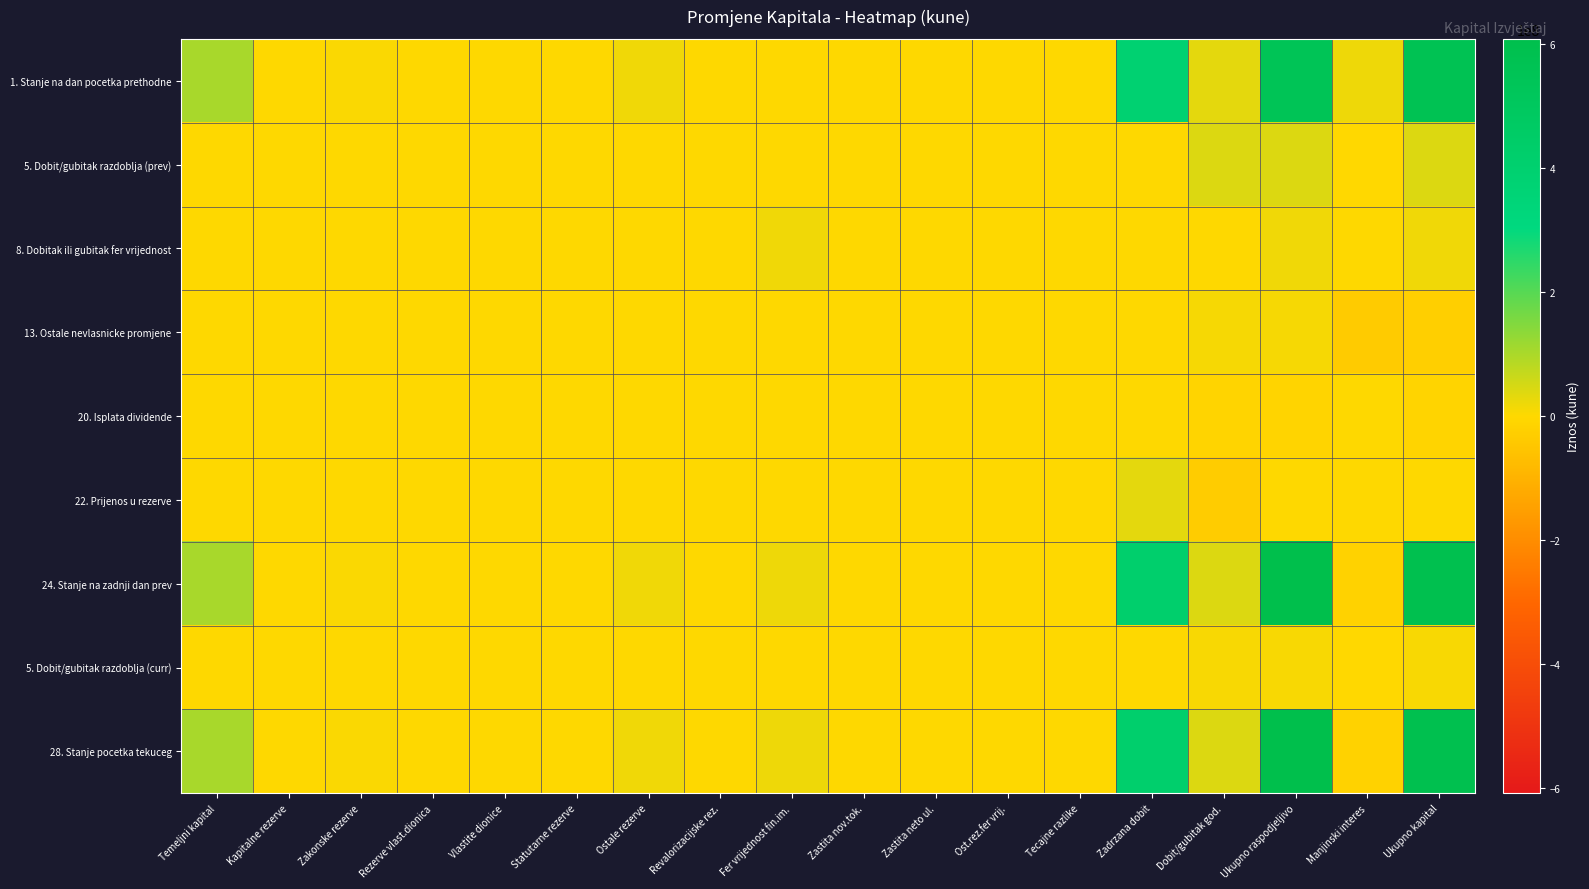

Reading right to left, list all the values displayed in this chart.

1. Stanje na dan pocetka prethodne: Ukupno kapital=566098110	Manjinski interes=19357403	Ukupno raspodjeljivo=546740707	Dobit/gubitak god.=32874352	Zadrzana dobit=386539446	Tecajne razlike=0	Ost.rez.fer vrij.=0	Zastita neto ul.=0	Zastita nov.tok.=0	Fer vrijednost fin.im.=832536	Revalorizacijske rez.=0	Ostale rezerve=18449373	Statutarne rezerve=0	Vlastite dionice=0	Rezerve vlast.dionica=0	Zakonske rezerve=5145000	Kapitalne rezerve=0	Temeljni kapital=102900000
5. Dobit/gubitak razdoblja (prev): Ukupno kapital=40777123	Manjinski interes=-976423	Ukupno raspodjeljivo=41753546	Dobit/gubitak god.=41753546	Zadrzana dobit=0	Tecajne razlike=0	Ost.rez.fer vrij.=0	Zastita neto ul.=0	Zastita nov.tok.=0	Fer vrijednost fin.im.=0	Revalorizacijske rez.=0	Ostale rezerve=0	Statutarne rezerve=0	Vlastite dionice=0	Rezerve vlast.dionica=0	Zakonske rezerve=0	Kapitalne rezerve=0	Temeljni kapital=0
8. Dobitak ili gubitak fer vrijednost: Ukupno kapital=18837235	Manjinski interes=0	Ukupno raspodjeljivo=18837235	Dobit/gubitak god.=0	Zadrzana dobit=0	Tecajne razlike=0	Ost.rez.fer vrij.=0	Zastita neto ul.=0	Zastita nov.tok.=0	Fer vrijednost fin.im.=18837235	Revalorizacijske rez.=0	Ostale rezerve=0	Statutarne rezerve=0	Vlastite dionice=0	Rezerve vlast.dionica=0	Zakonske rezerve=0	Kapitalne rezerve=0	Temeljni kapital=0
13. Ostale nevlasnicke promjene: Ukupno kapital=-23781151	Manjinski interes=-35156871	Ukupno raspodjeljivo=11375720	Dobit/gubitak god.=11254890	Zadrzana dobit=0	Tecajne razlike=0	Ost.rez.fer vrij.=0	Zastita neto ul.=0	Zastita nov.tok.=0	Fer vrijednost fin.im.=120830	Revalorizacijske rez.=0	Ostale rezerve=0	Statutarne rezerve=0	Vlastite dionice=0	Rezerve vlast.dionica=0	Zakonske rezerve=0	Kapitalne rezerve=0	Temeljni kapital=0
20. Isplata dividende: Ukupno kapital=-10500000	Manjinski interes=0	Ukupno raspodjeljivo=-10500000	Dobit/gubitak god.=-10500000	Zadrzana dobit=0	Tecajne razlike=0	Ost.rez.fer vrij.=0	Zastita neto ul.=0	Zastita nov.tok.=0	Fer vrijednost fin.im.=0	Revalorizacijske rez.=0	Ostale rezerve=0	Statutarne rezerve=0	Vlastite dionice=0	Rezerve vlast.dionica=0	Zakonske rezerve=0	Kapitalne rezerve=0	Temeljni kapital=0
22. Prijenos u rezerve: Ukupno kapital=0	Manjinski interes=0	Ukupno raspodjeljivo=0	Dobit/gubitak god.=-32874352	Zadrzana dobit=32874352	Tecajne razlike=0	Ost.rez.fer vrij.=0	Zastita neto ul.=0	Zastita nov.tok.=0	Fer vrijednost fin.im.=0	Revalorizacijske rez.=0	Ostale rezerve=0	Statutarne rezerve=0	Vlastite dionice=0	Rezerve vlast.dionica=0	Zakonske rezerve=0	Kapitalne rezerve=0	Temeljni kapital=0
24. Stanje na zadnji dan prev: Ukupno kapital=591431317	Manjinski interes=-16775891	Ukupno raspodjeljivo=608207208	Dobit/gubitak god.=42508436	Zadrzana dobit=419413798	Tecajne razlike=0	Ost.rez.fer vrij.=0	Zastita neto ul.=0	Zastita nov.tok.=0	Fer vrijednost fin.im.=19790601	Revalorizacijske rez.=0	Ostale rezerve=18449373	Statutarne rezerve=0	Vlastite dionice=0	Rezerve vlast.dionica=0	Zakonske rezerve=5145000	Kapitalne rezerve=0	Temeljni kapital=102900000
5. Dobit/gubitak razdoblja (curr): Ukupno kapital=8362779	Manjinski interes=-471525	Ukupno raspodjeljivo=8834304	Dobit/gubitak god.=8834304	Zadrzana dobit=0	Tecajne razlike=0	Ost.rez.fer vrij.=0	Zastita neto ul.=0	Zastita nov.tok.=0	Fer vrijednost fin.im.=0	Revalorizacijske rez.=0	Ostale rezerve=0	Statutarne rezerve=0	Vlastite dionice=0	Rezerve vlast.dionica=0	Zakonske rezerve=0	Kapitalne rezerve=0	Temeljni kapital=0
28. Stanje pocetka tekuceg: Ukupno kapital=591431317	Manjinski interes=-16775891	Ukupno raspodjeljivo=608207208	Dobit/gubitak god.=42508436	Zadrzana dobit=419413798	Tecajne razlike=0	Ost.rez.fer vrij.=0	Zastita neto ul.=0	Zastita nov.tok.=0	Fer vrijednost fin.im.=19790601	Revalorizacijske rez.=0	Ostale rezerve=18449373	Statutarne rezerve=0	Vlastite dionice=0	Rezerve vlast.dionica=0	Zakonske rezerve=5145000	Kapitalne rezerve=0	Temeljni kapital=102900000